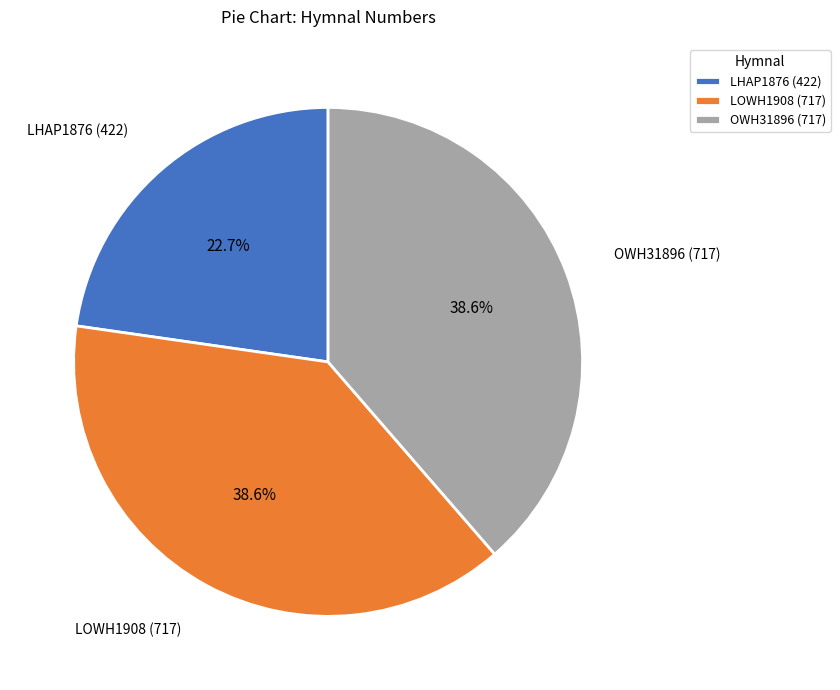

Does any single category account for the majority?

No